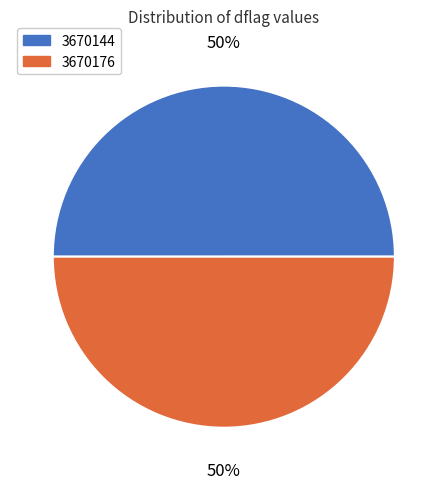

Is it true that 3670176 is 59% of the pie?

False